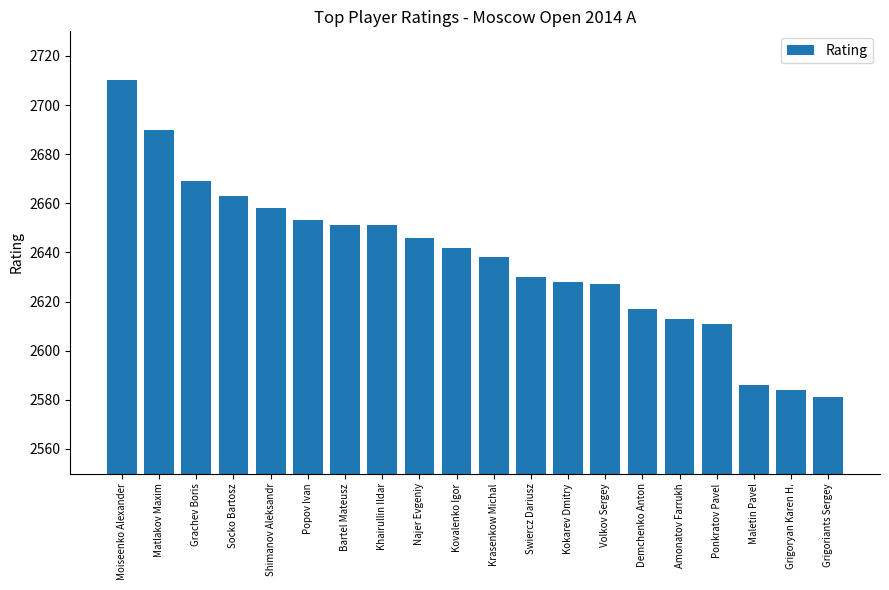

Reading left to right, extract all data points from this chart.

2710	2690	2669	2663	2658	2653	2651	2651	2646	2642	2638	2630	2628	2627	2617	2613	2611	2586	2584	2581